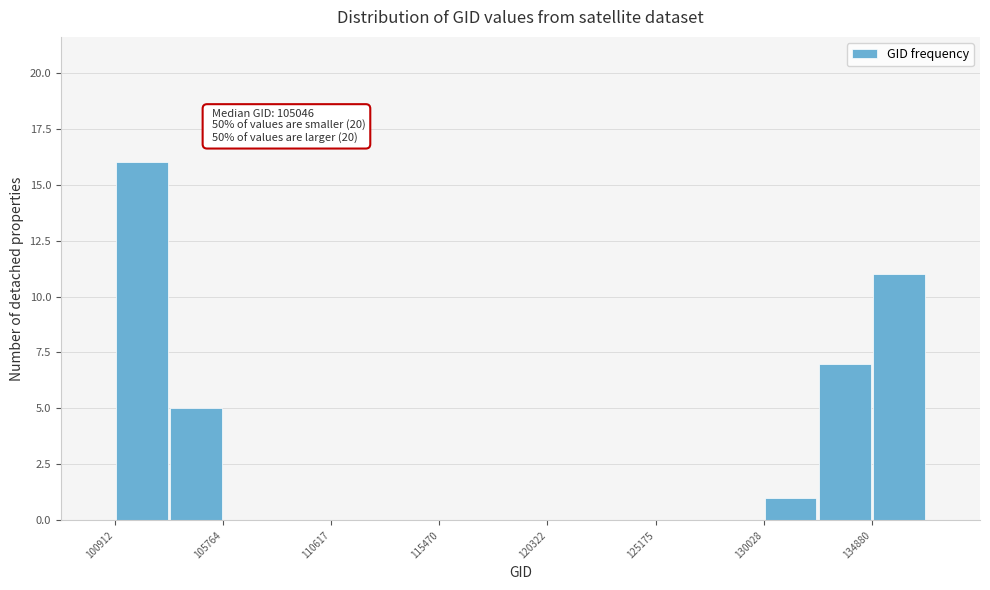

Which range on the x-axis has the tallest bar?

101000 to 103500